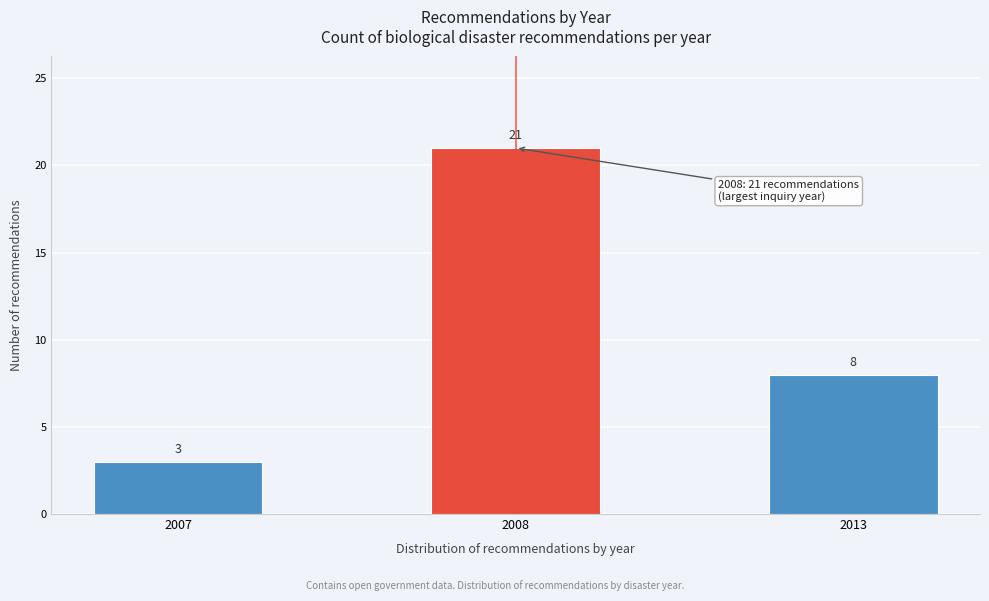

Reading right to left, list all the values displayed in this chart.

2013=8	2008=21	2007=3